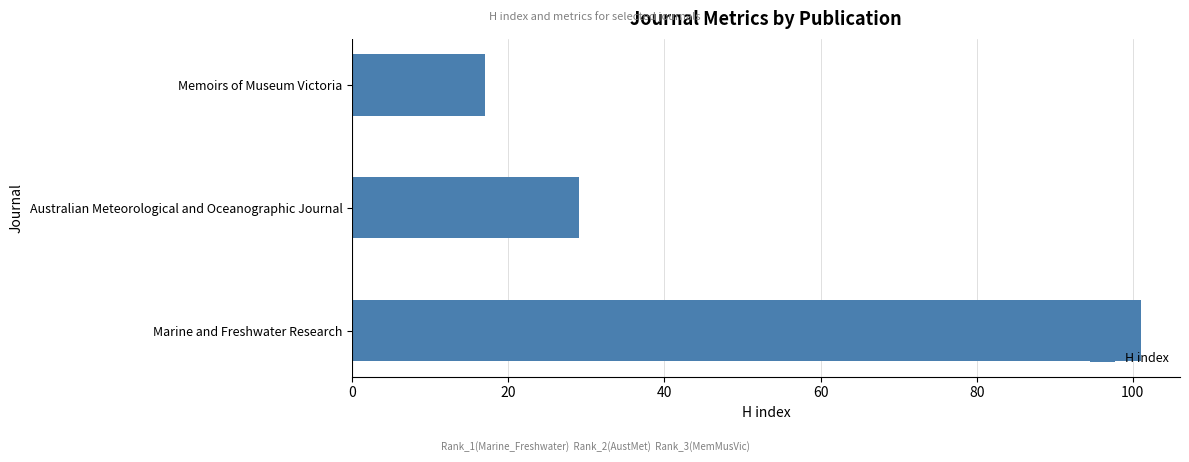

Reading top to bottom, list all the values displayed in this chart.

17	29	101